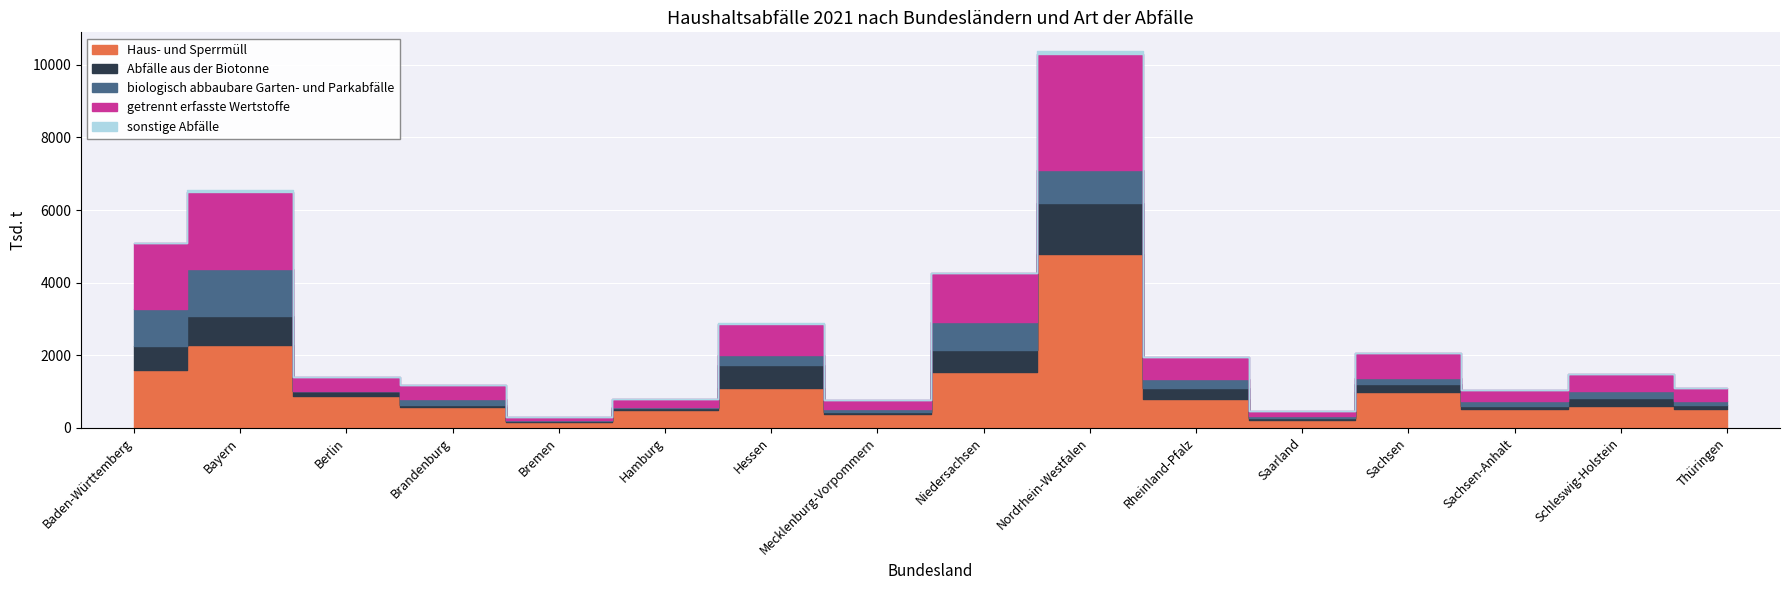

Is it true that getrennt erfasste Wertstoffe equals 221.4 at Mecklenburg-Vorpommern?

True